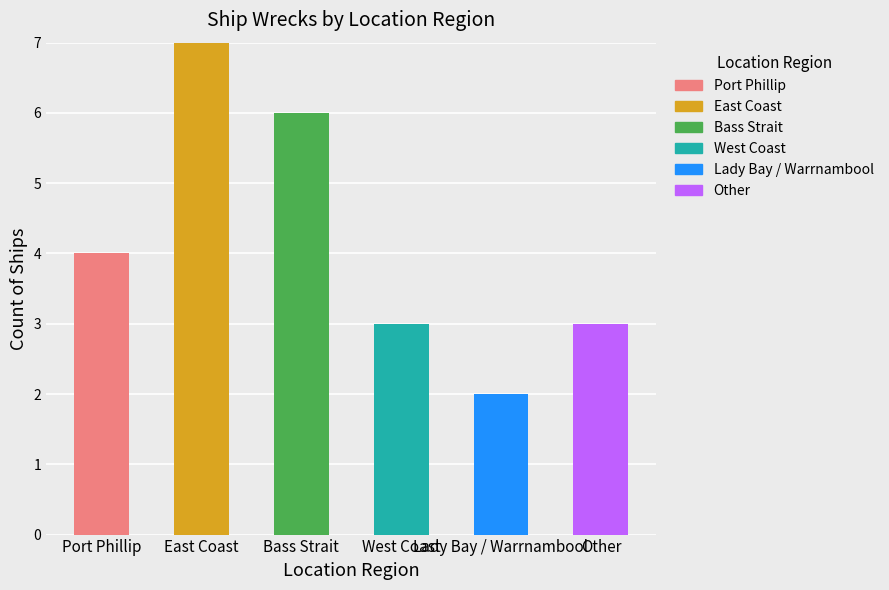

Are the bars horizontal?

No